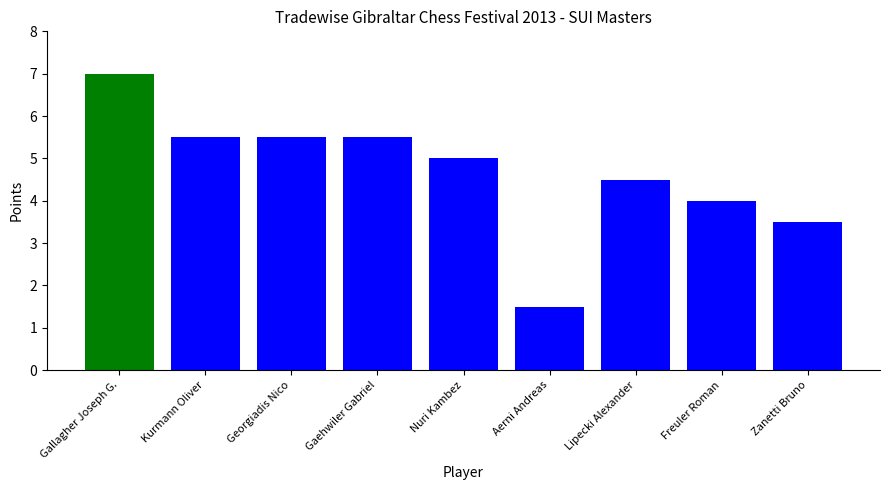

Does the chart contain stacked bars?

No